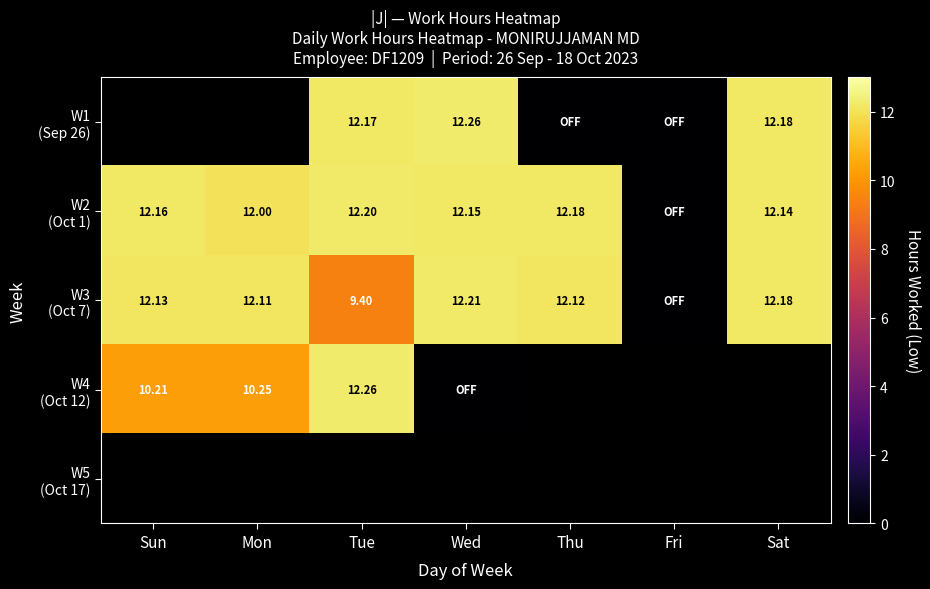

Which category has the lowest value in the W3 (Oct 7) series?

Fri